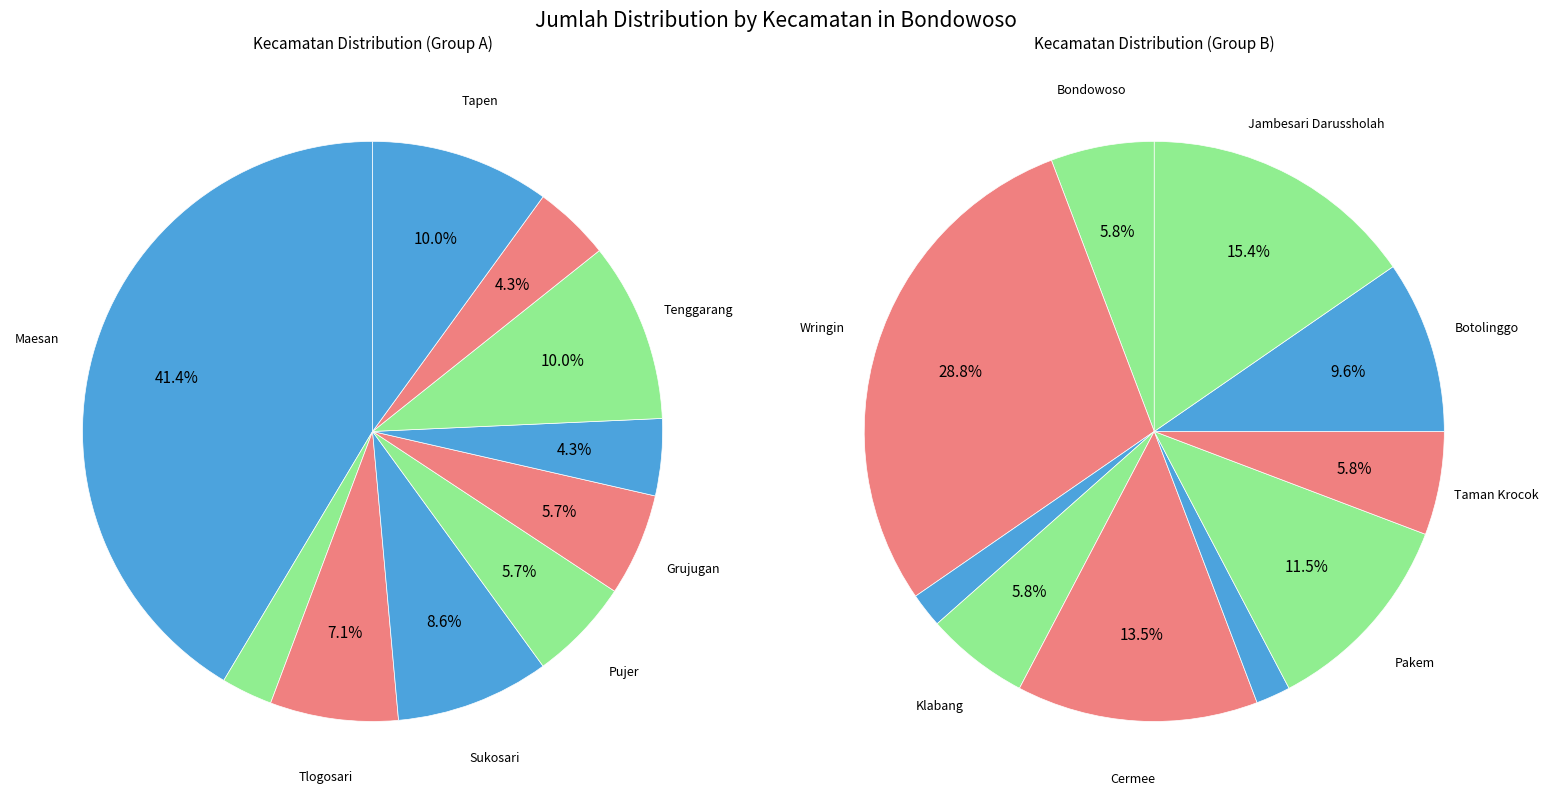

The Cermee slice represents 1% of the pie. True or false?

False